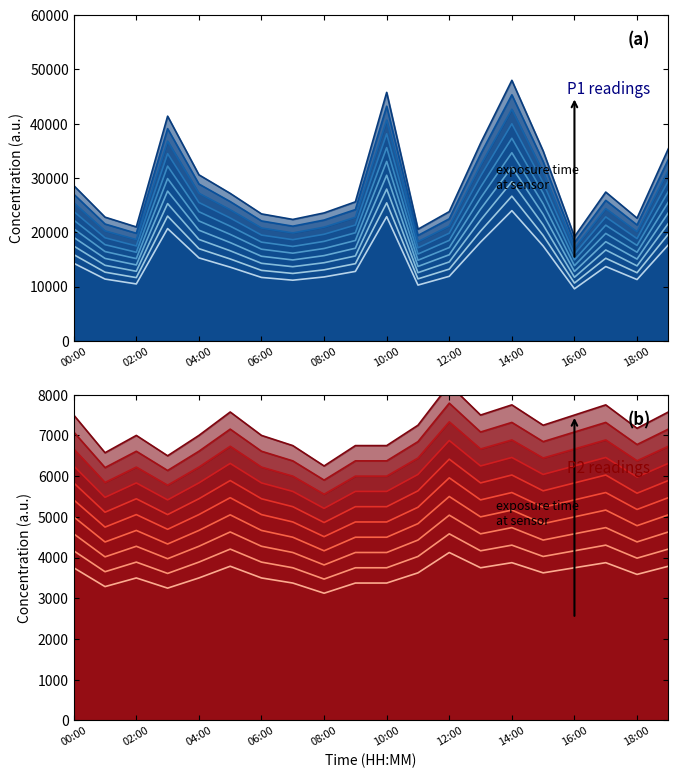

The P2 series shows 3250.0 at 03:00. True or false?

True